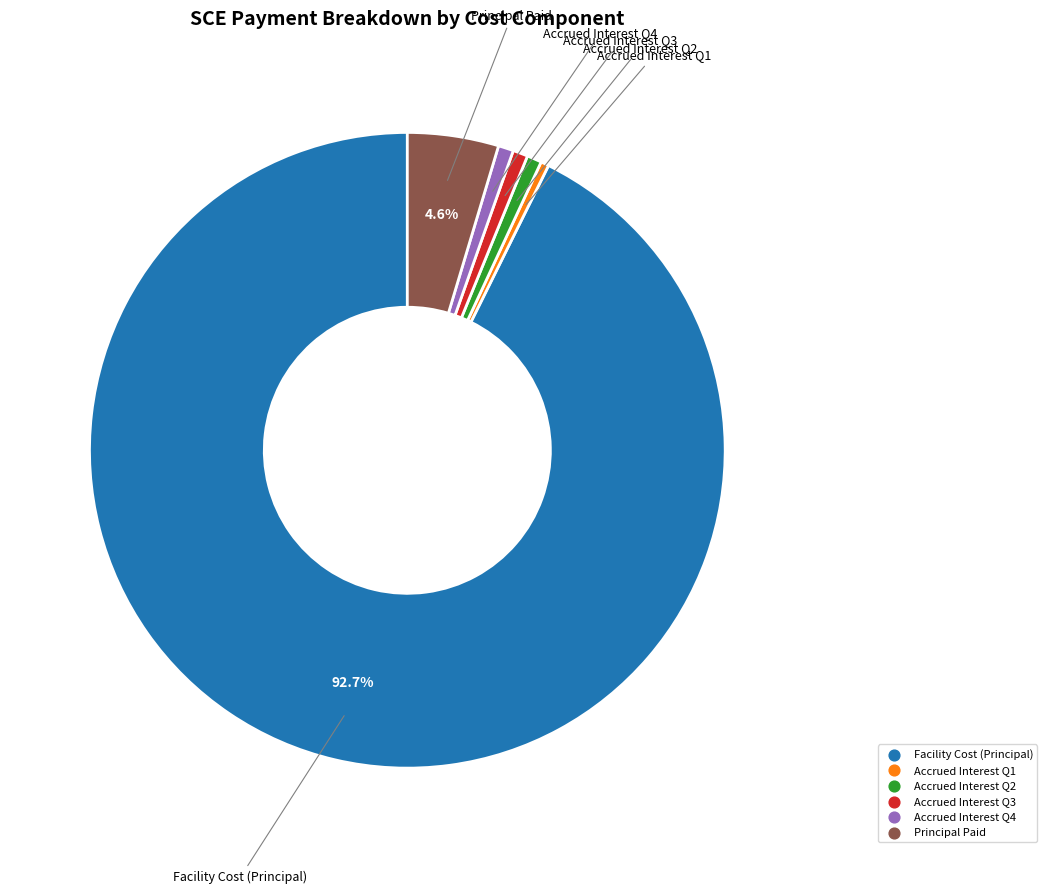

Does any single category account for the majority?

Yes